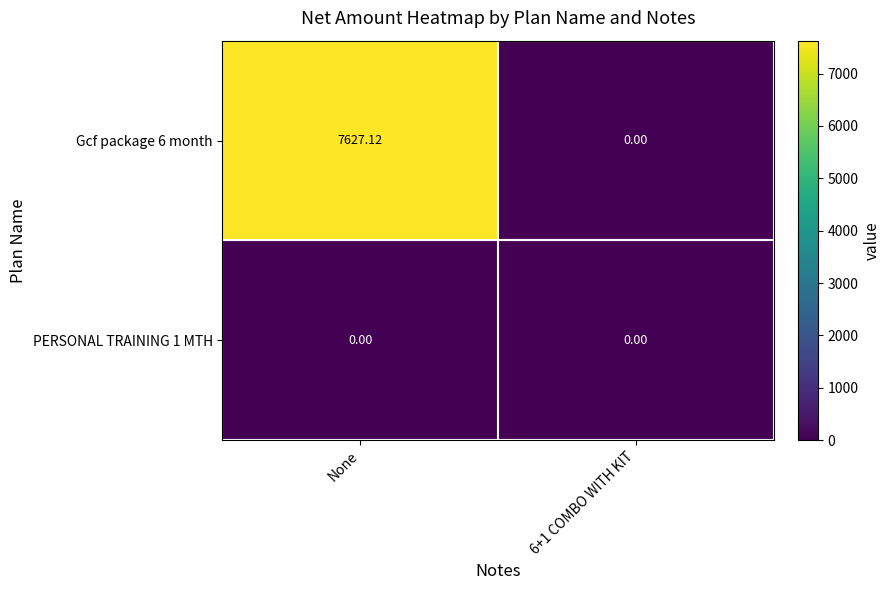

Which series has the largest total across all categories?

Gcf package 6 month